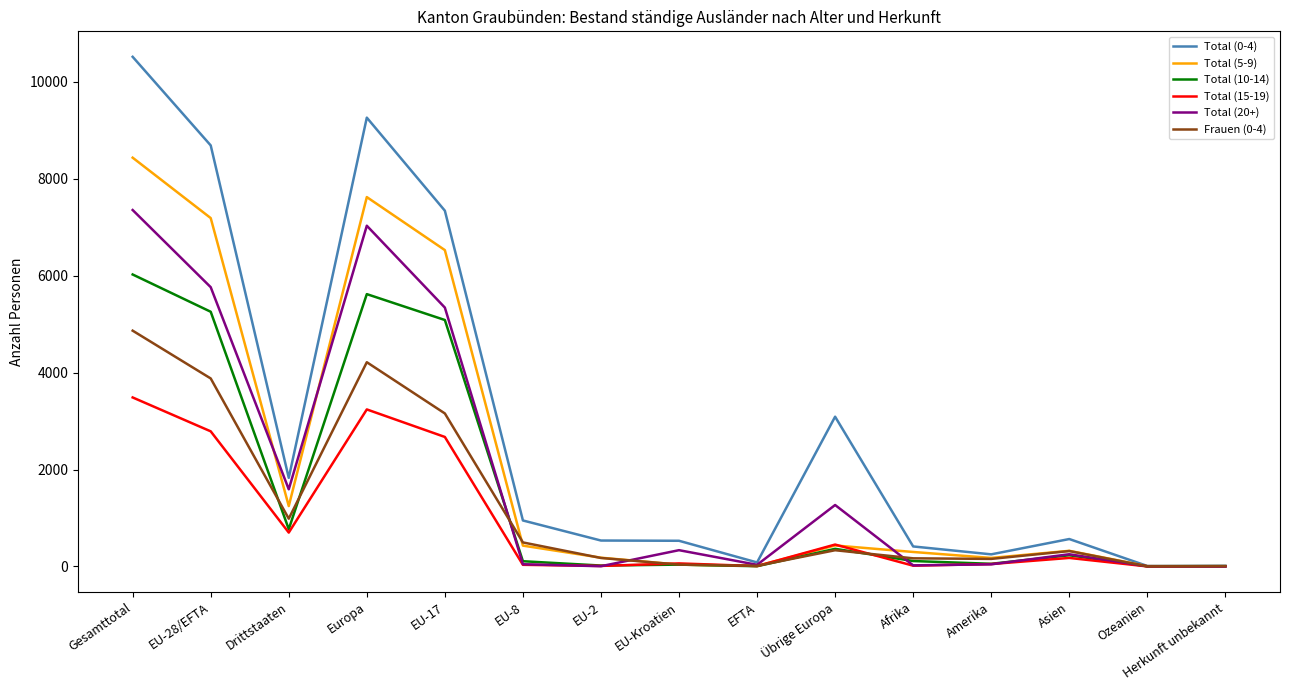

What is the difference between the maximum and minimum values in the Total (10-14) series?

6021